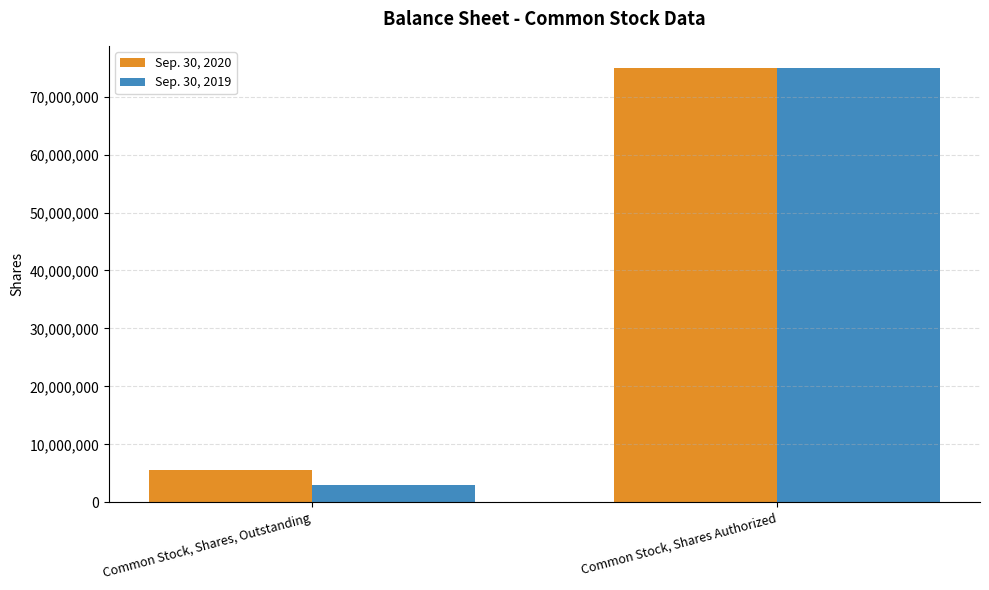

Reading left to right, list all the values displayed in this chart.

Sep. 30, 2020: 5648000	75000000
Sep. 30, 2019: 3000000	75000000